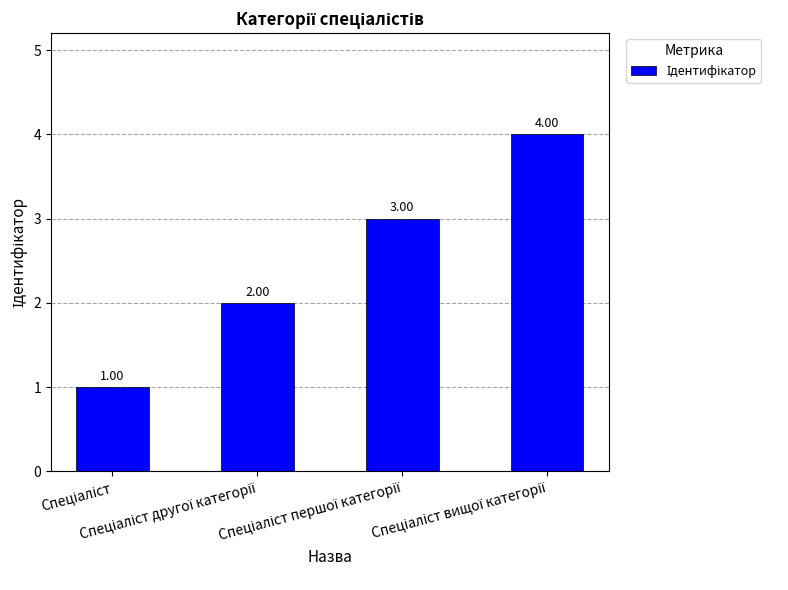

What is the value of the 2nd bar from the left?

2